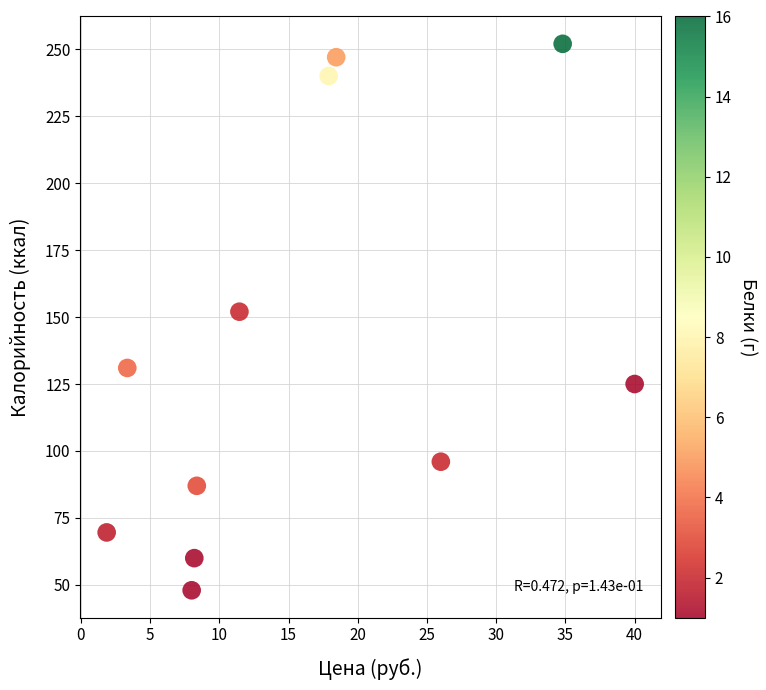

What is the average X value?

16.2